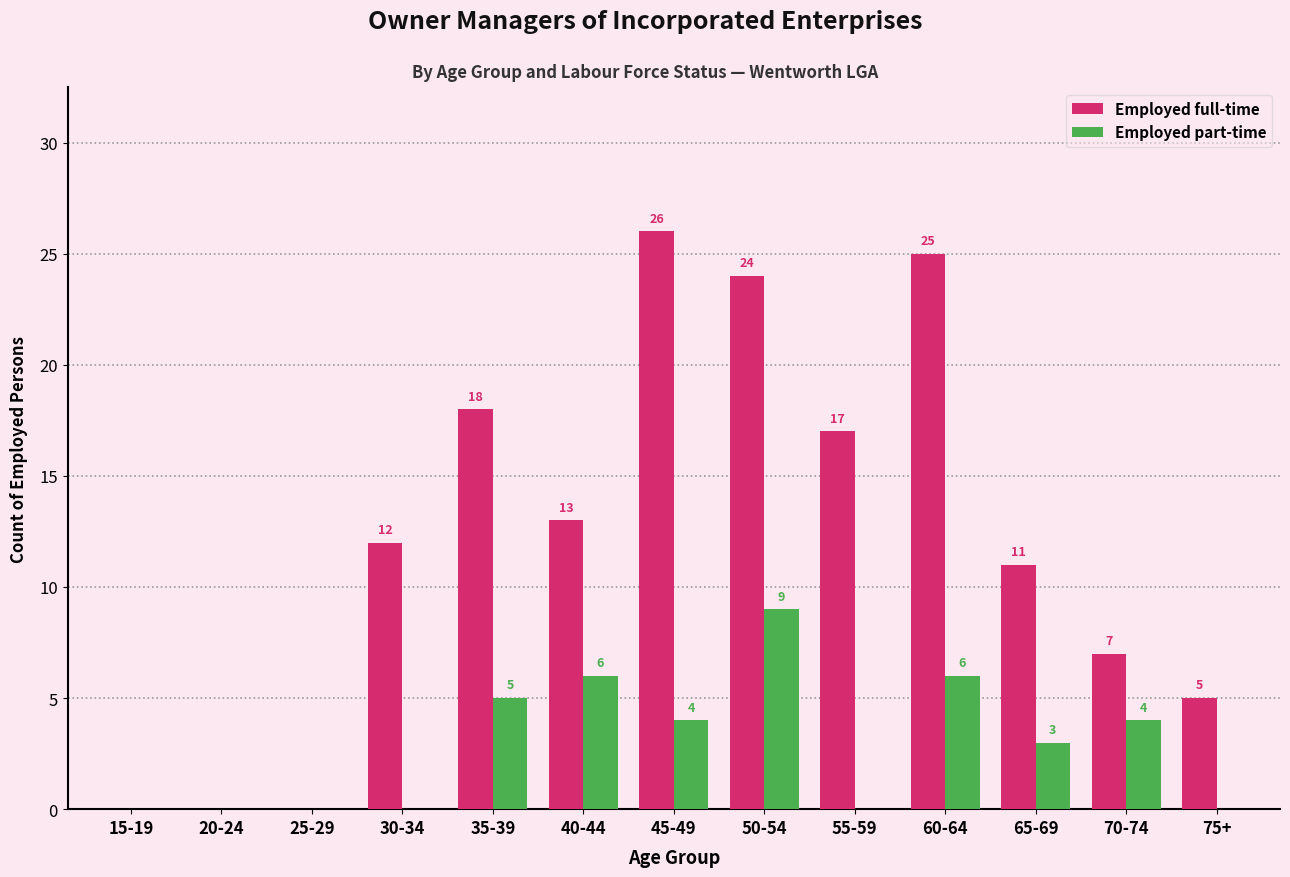

Reading left to right, transcribe all the data shown in this chart.

Employed full-time: 15-19=0	20-24=0	25-29=0	30-34=12	35-39=18	40-44=13	45-49=26	50-54=24	55-59=17	60-64=25	65-69=11	70-74=7	75+=5
Employed part-time: 15-19=0	20-24=0	25-29=0	30-34=0	35-39=5	40-44=6	45-49=4	50-54=9	55-59=0	60-64=6	65-69=3	70-74=4	75+=0